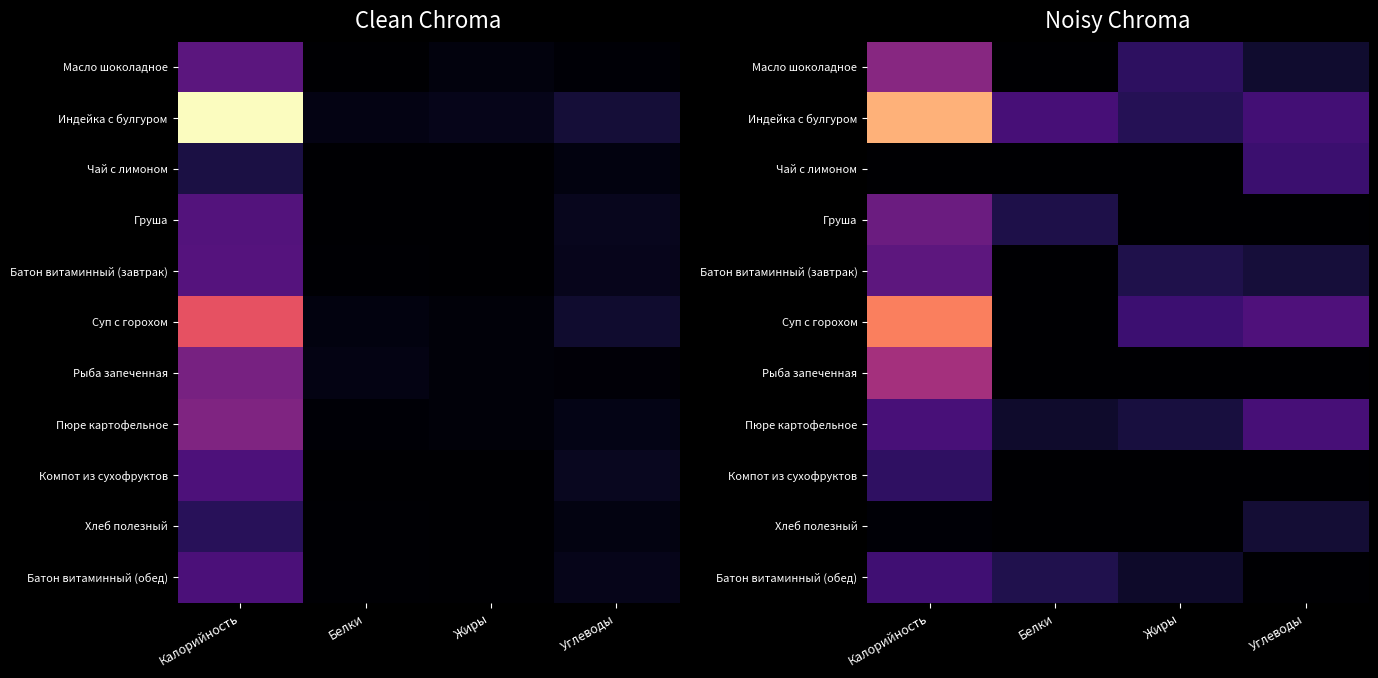

Which series has the largest total across all categories?

Индейка с булгуром